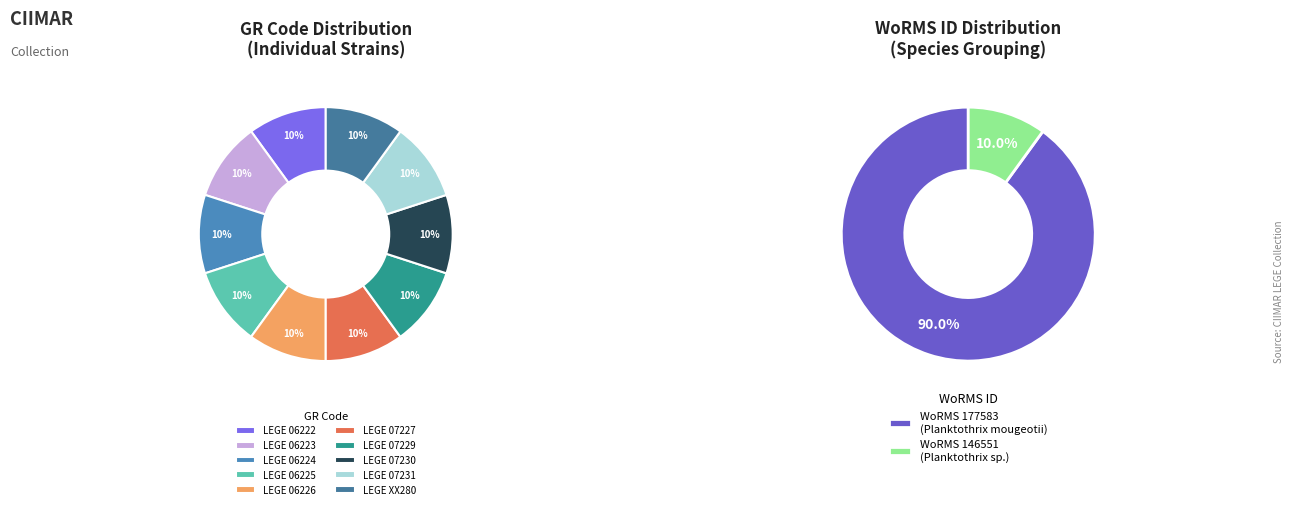

How many segments does this pie chart have?

10